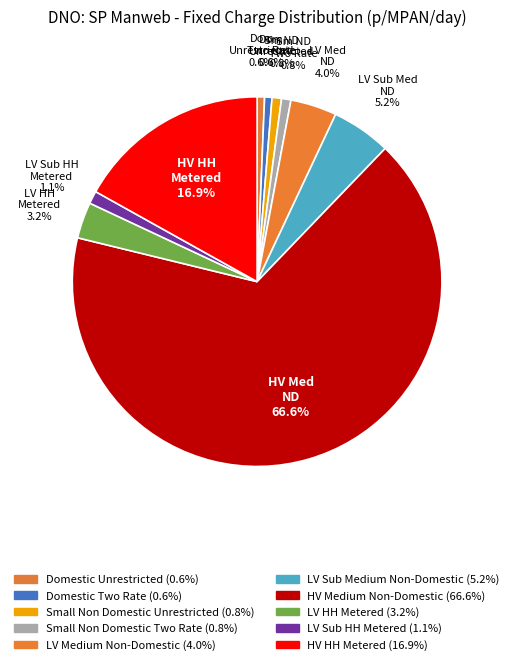

How many slices are in this pie chart?

10